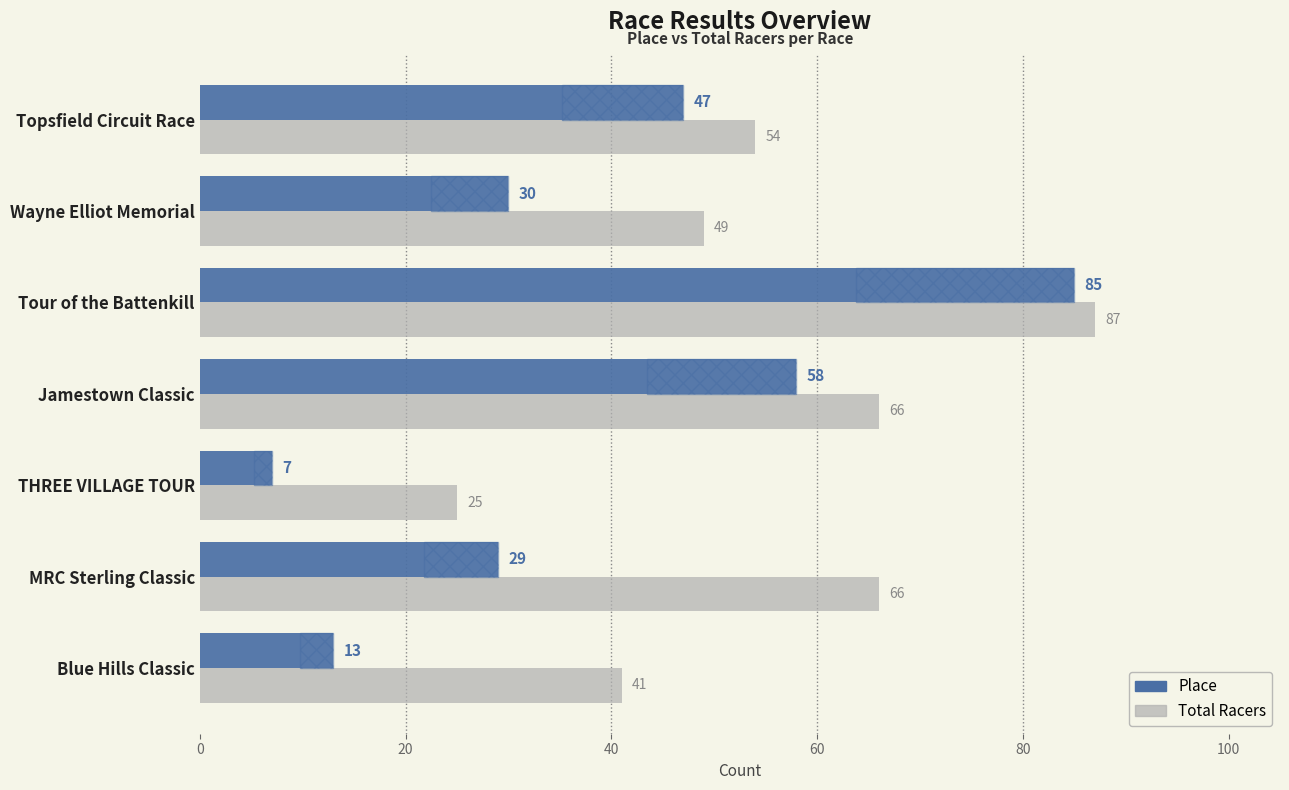

Rank the series by their average value, from lowest to highest.

Place, Total Racers